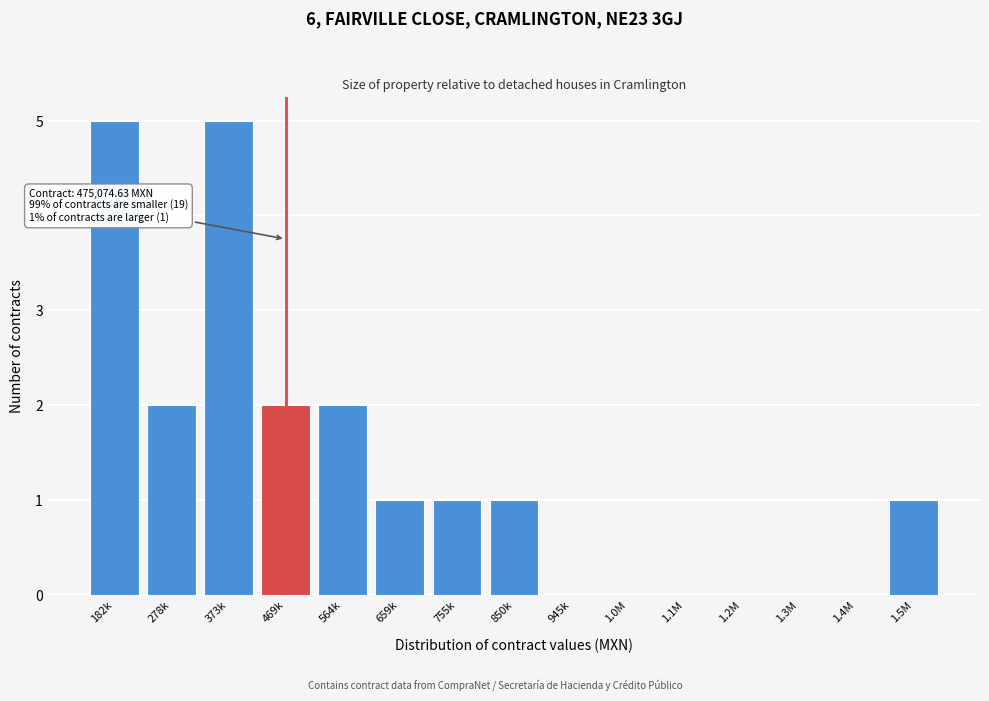

Reading right to left, list all the values displayed in this chart.

1.5M=1	1.4M=0	1.3M=0	1.2M=0	1.1M=0	1.0M=0	945k=0	850k=1	755k=1	659k=1	564k=2	469k=2	373k=5	278k=2	182k=5